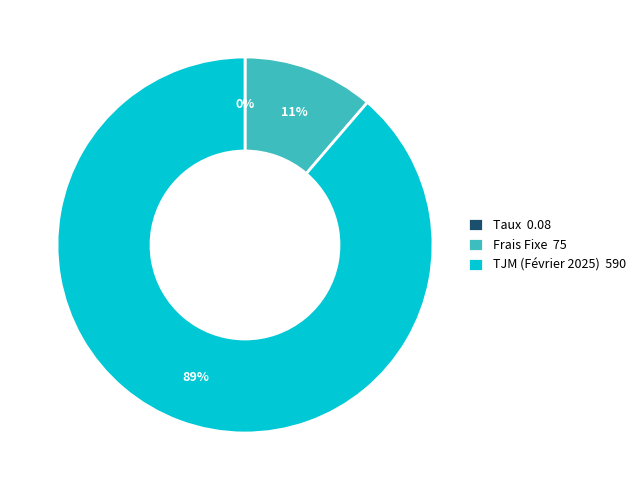

What is the largest slice in the pie chart?

TJM (Février 2025)